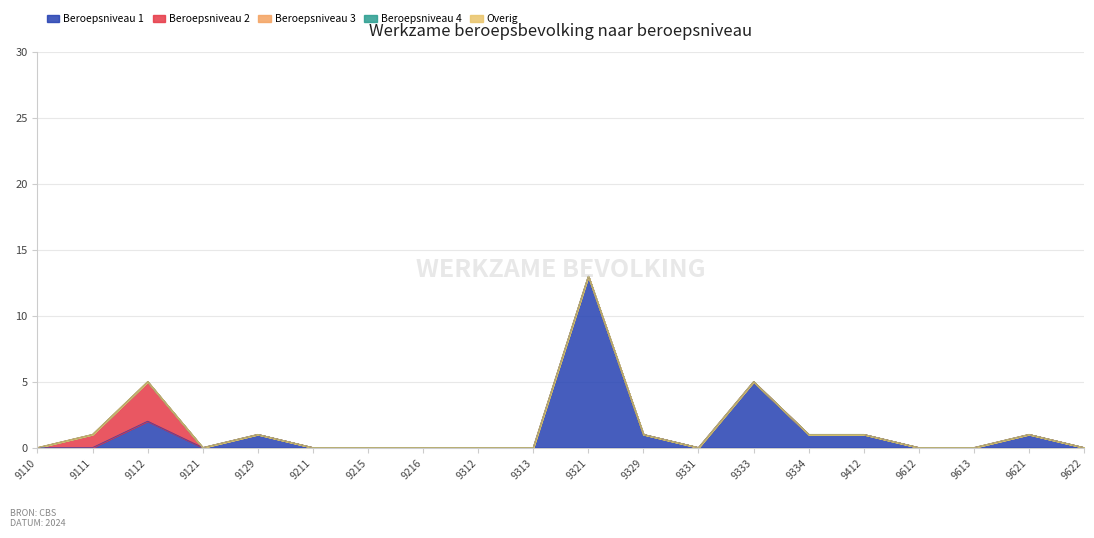

Reading left to right, transcribe all the data shown in this chart.

Beroepsniveau 1: 9110=0	9111=0	9112=2	9121=0	9129=1	9211=0	9215=0	9216=0	9312=0	9313=0	9321=13	9329=1	9331=0	9333=5	9334=1	9412=1	9612=0	9613=0	9621=1	9622=0
Beroepsniveau 2: 9110=0	9111=1	9112=3	9121=0	9129=0	9211=0	9215=0	9216=0	9312=0	9313=0	9321=0	9329=0	9331=0	9333=0	9334=0	9412=0	9612=0	9613=0	9621=0	9622=0
Beroepsniveau 3: 9110=0	9111=0	9112=0	9121=0	9129=0	9211=0	9215=0	9216=0	9312=0	9313=0	9321=0	9329=0	9331=0	9333=0	9334=0	9412=0	9612=0	9613=0	9621=0	9622=0
Beroepsniveau 4: 9110=0	9111=0	9112=0	9121=0	9129=0	9211=0	9215=0	9216=0	9312=0	9313=0	9321=0	9329=0	9331=0	9333=0	9334=0	9412=0	9612=0	9613=0	9621=0	9622=0
Overig: 9110=0	9111=0	9112=0	9121=0	9129=0	9211=0	9215=0	9216=0	9312=0	9313=0	9321=0	9329=0	9331=0	9333=0	9334=0	9412=0	9612=0	9613=0	9621=0	9622=0